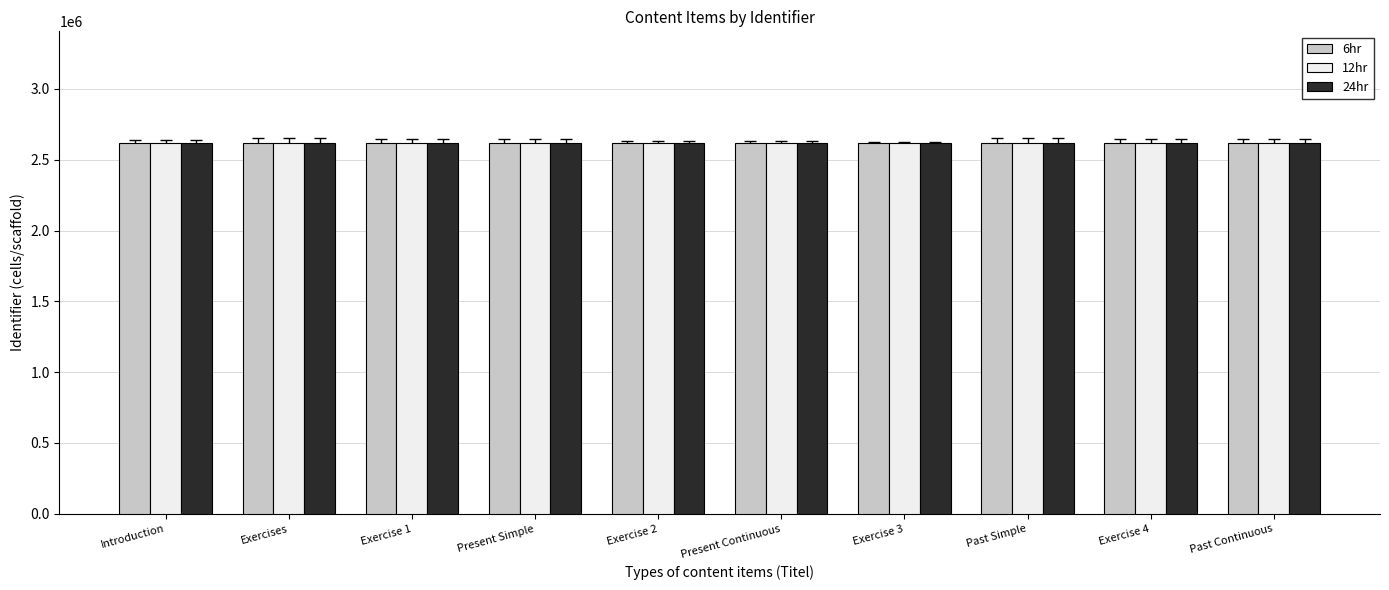

What is the highest value of the 12hr series?

2620204